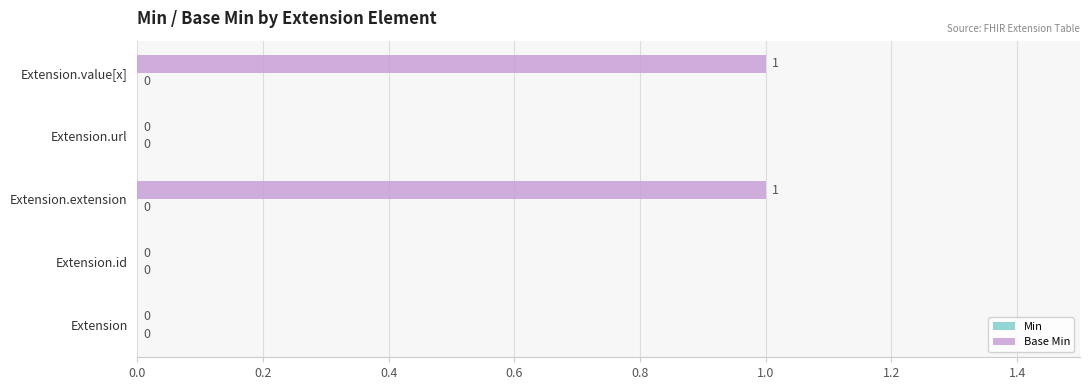

Reading top to bottom, transcribe all the data shown in this chart.

Extension.value[x]=1	Extension.url=0	Extension.extension=1	Extension.id=0	Extension=0